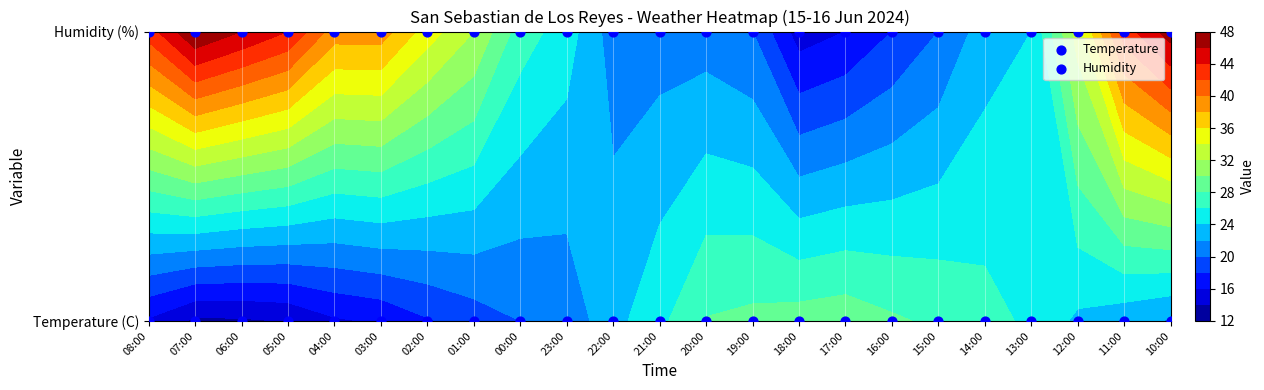

At how many categories does at least one series exceed 0?

23